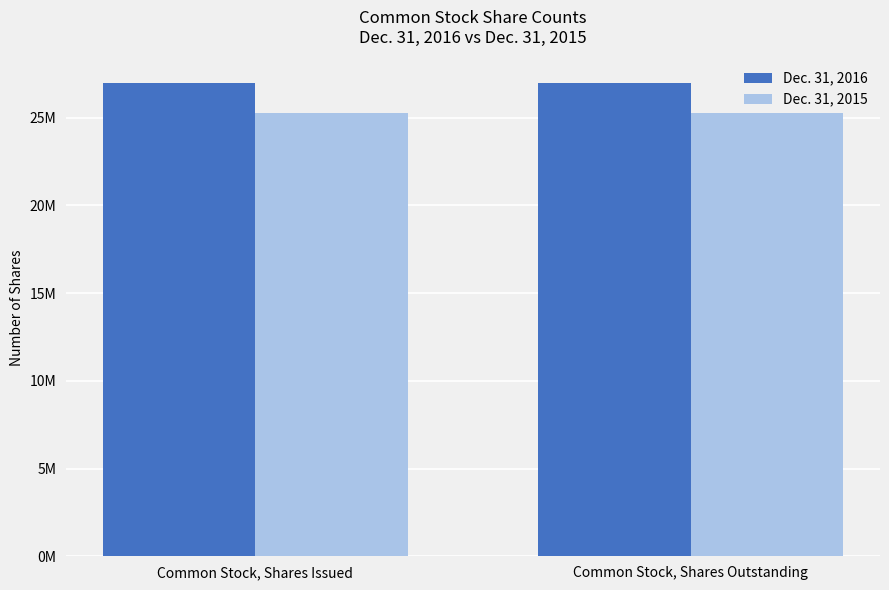

At how many categories does at least one series exceed 25533627?

2